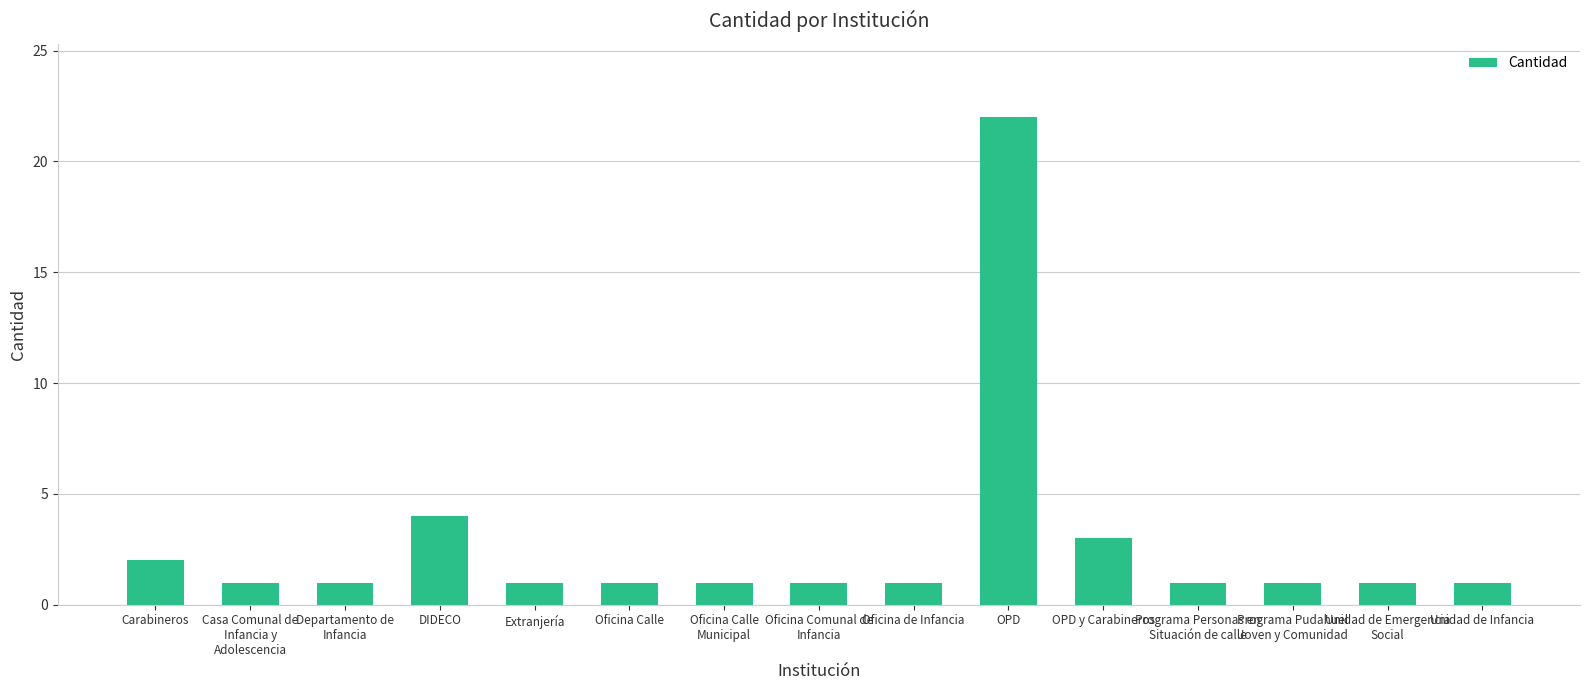

What is the value of the 4th bar from the left?

4